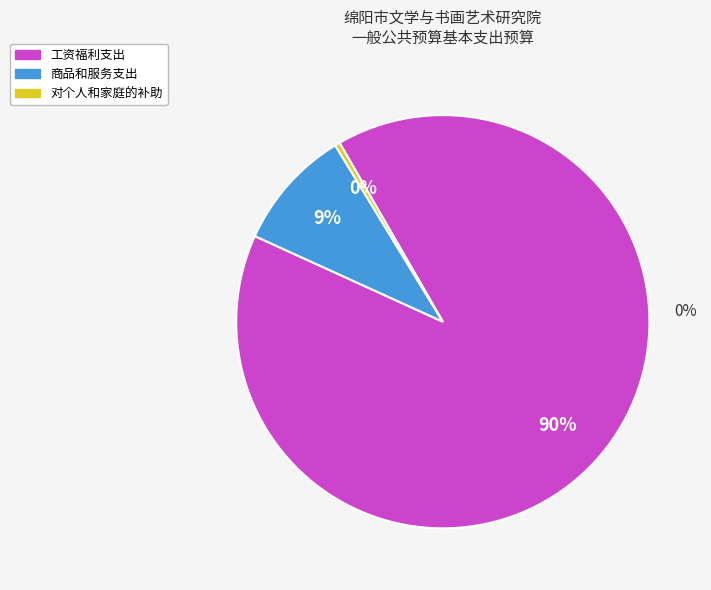

To the nearest percent, what is the difference between the 工资福利支出 and 商品和服务支出 slice percentages?

81%